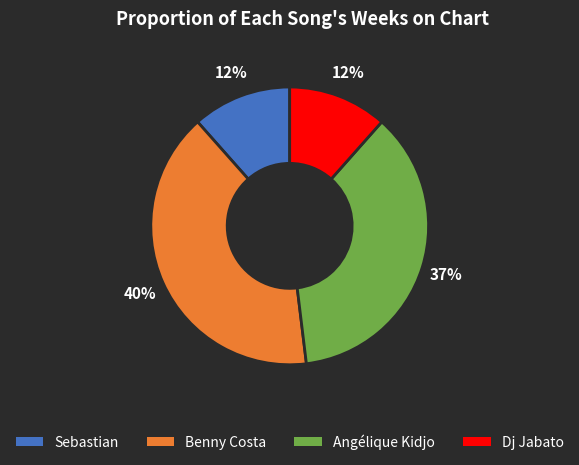

Does any single category account for the majority?

No